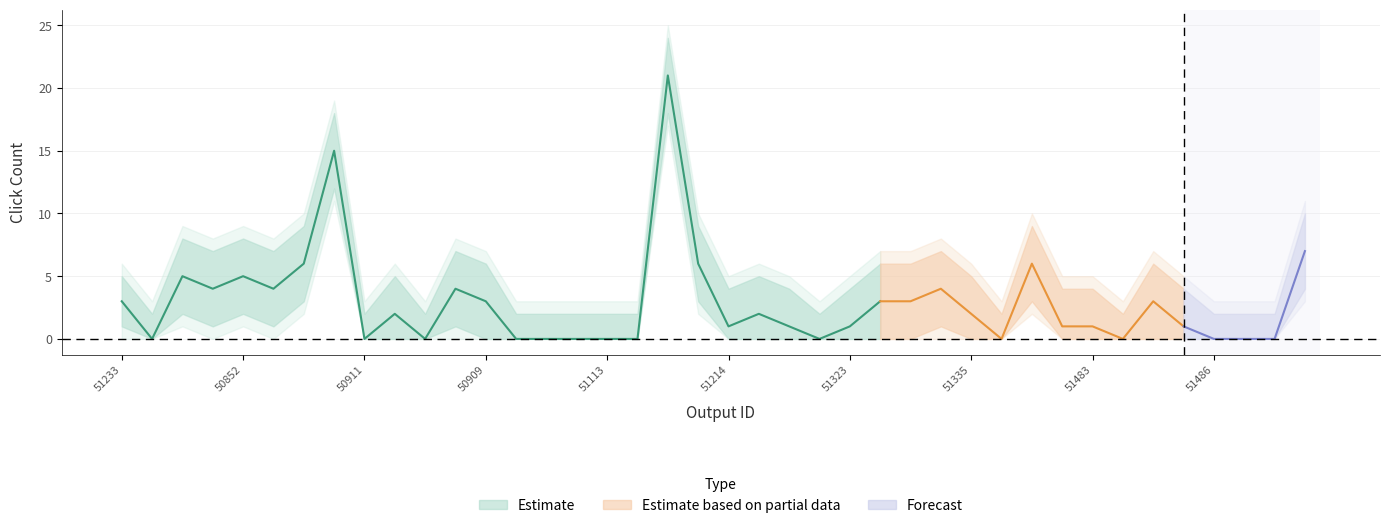

Does the chart have visible grid lines?

Yes